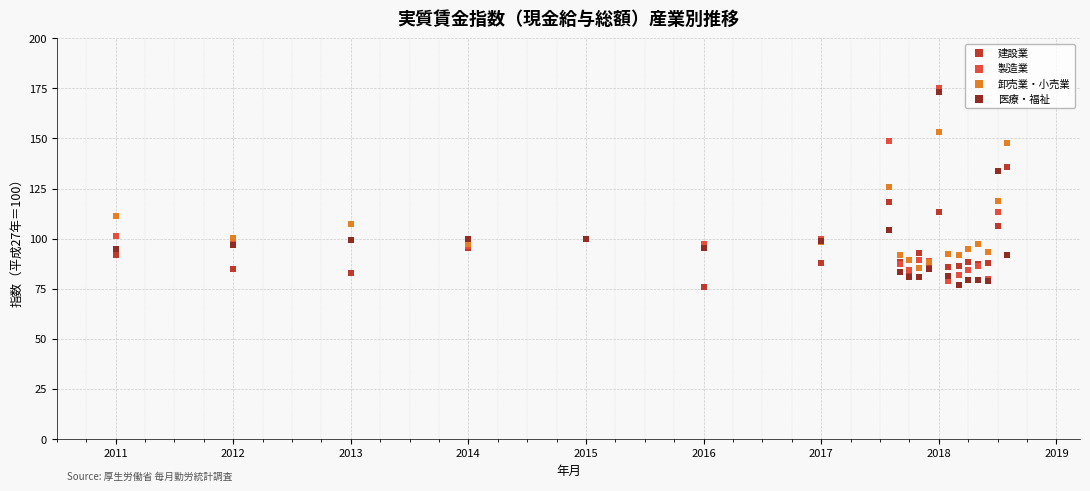

What are all the series names shown in the legend?

建設業, 製造業, 卸売業・小売業, 医療・福祉